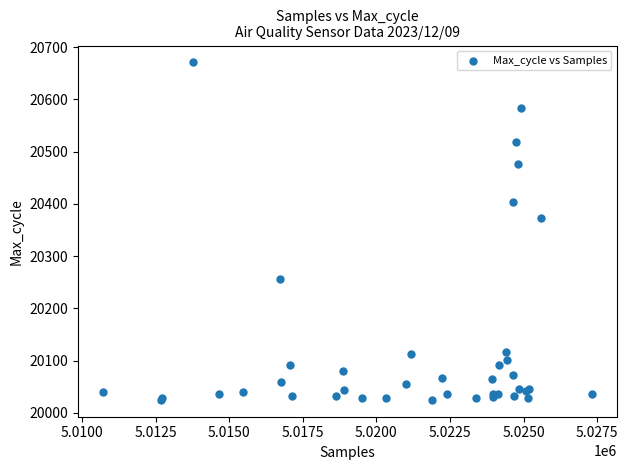

What Y value in the scatter plot is closest to 20348?

20374